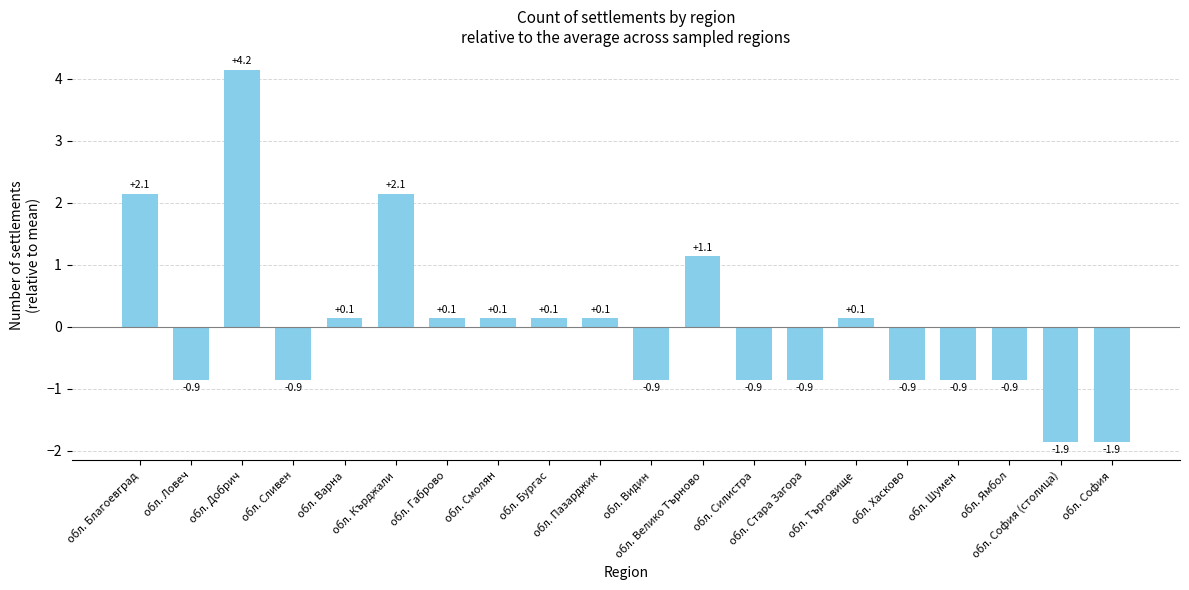

Which label corresponds to the largest value in the chart?

обл. Добрич